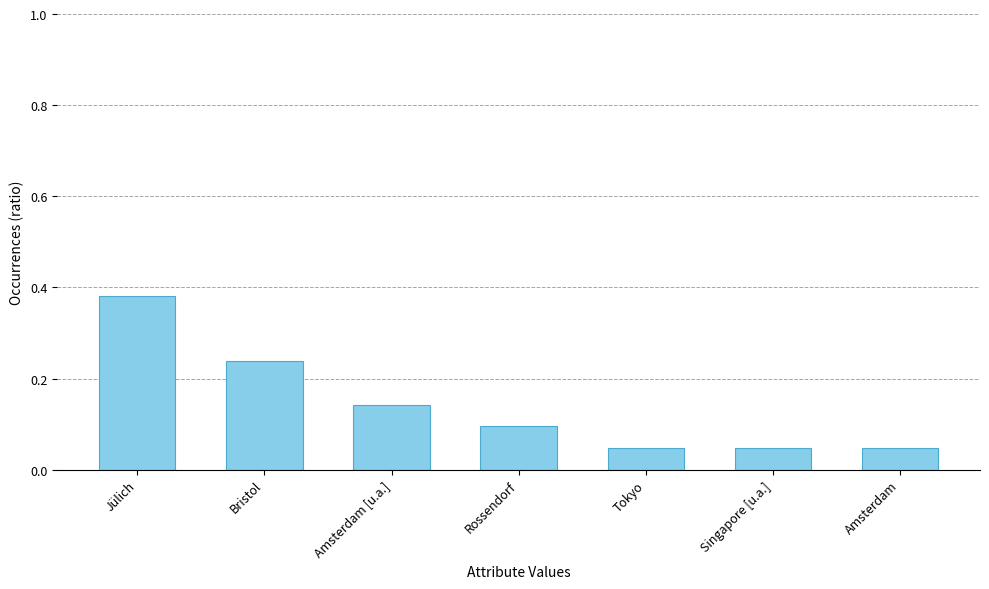

At which category does the chart reach its peak across all series?

Jülich